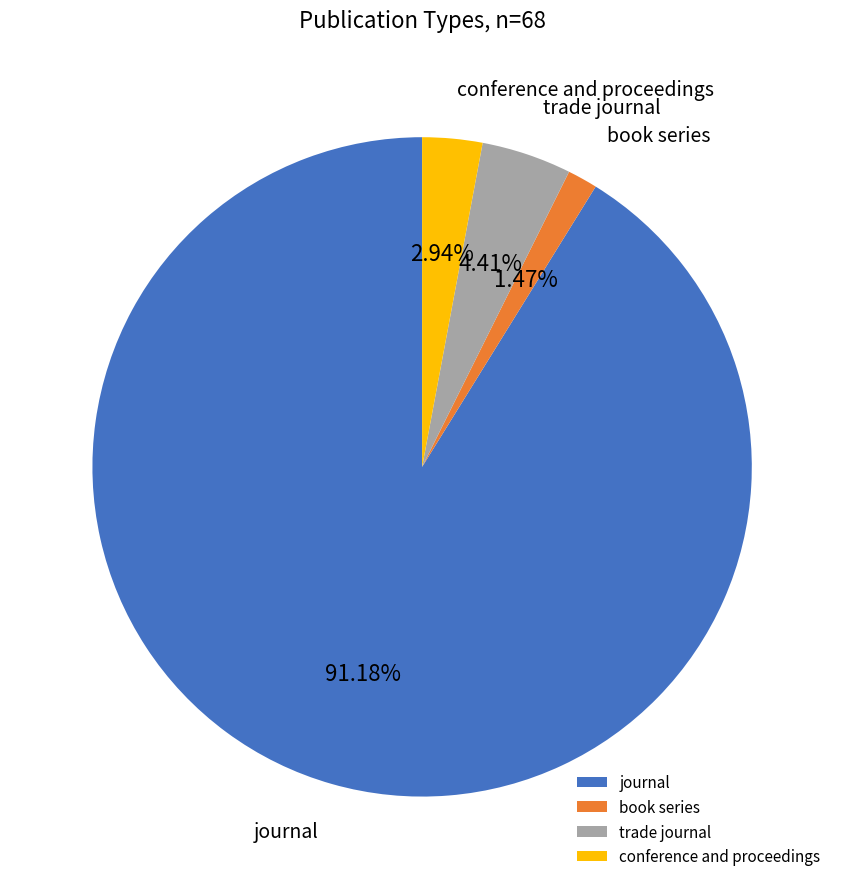

Is there any slice that represents more than half of the pie?

Yes